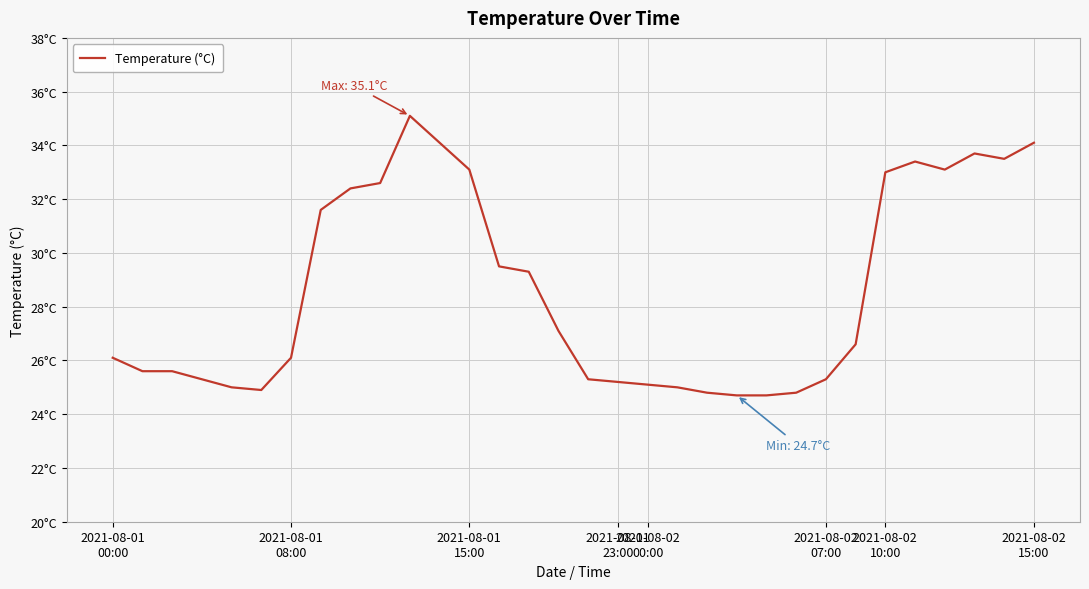

Does the chart have visible grid lines?

Yes